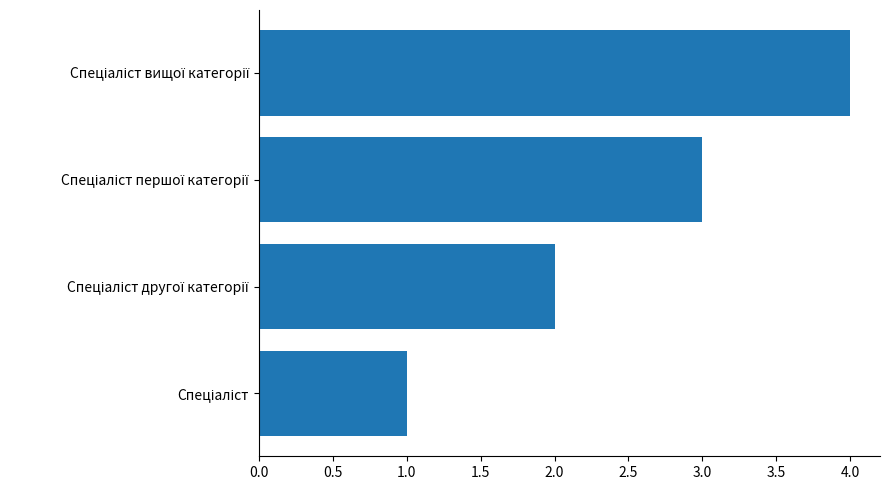

What is the difference between the maximum and minimum values?

3